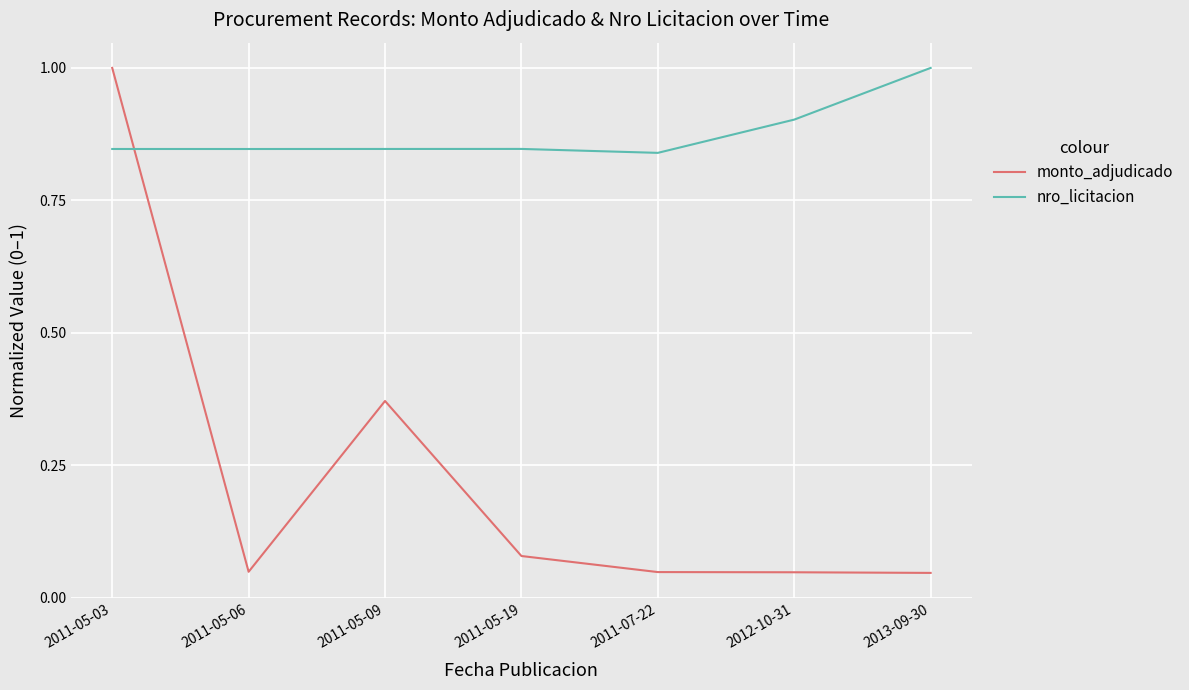

At 2013-09-30, list the series in order from largest to smallest.

nro_licitacion, monto_adjudicado